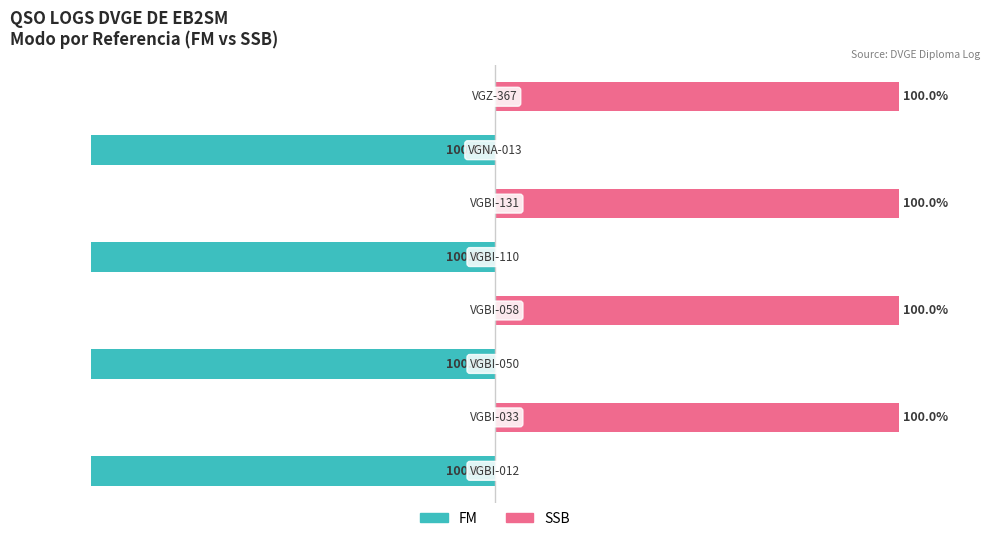

At how many categories does at least one series exceed -59?

8